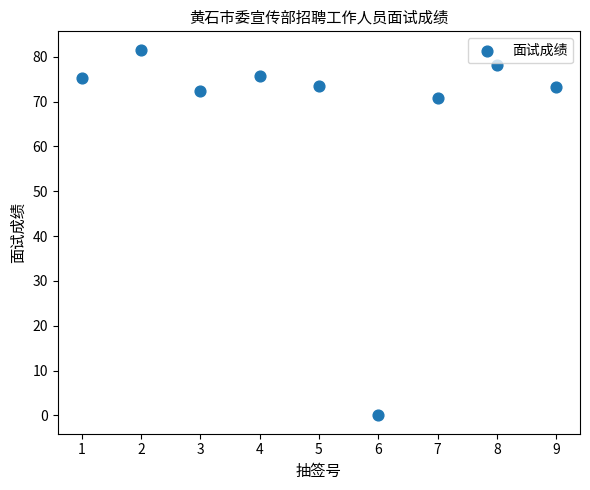

What Y value in the scatter plot is closest to 40?

70.7